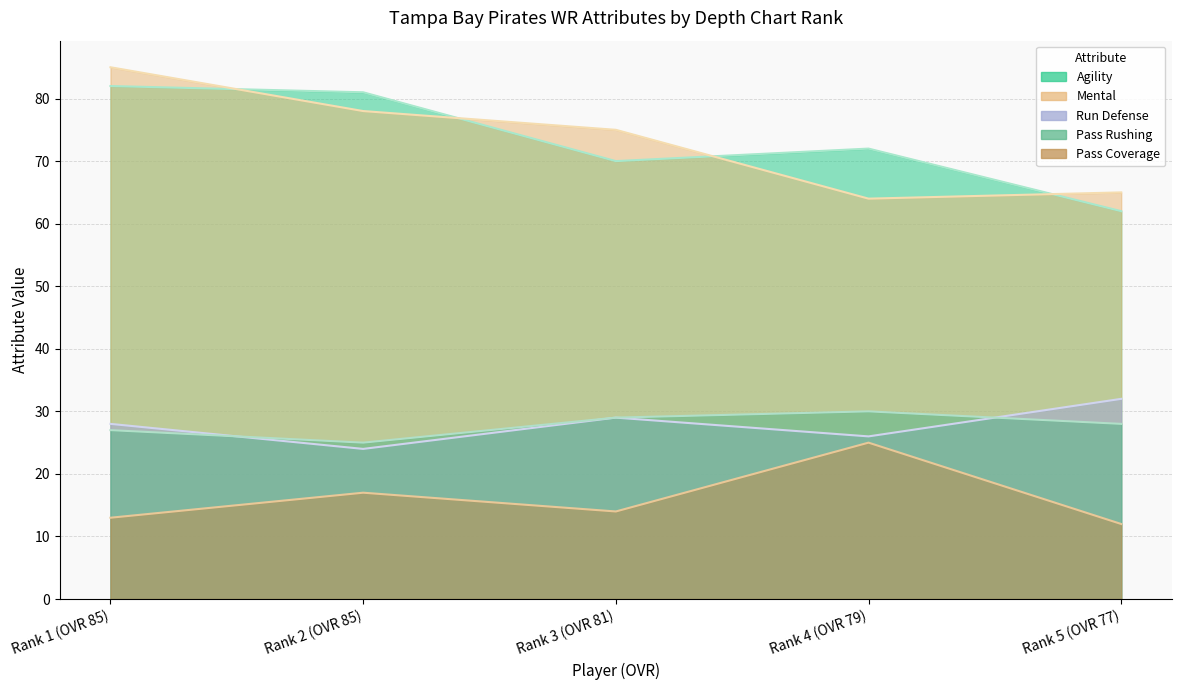

How many values in the pass_rushing series are below 28?

2